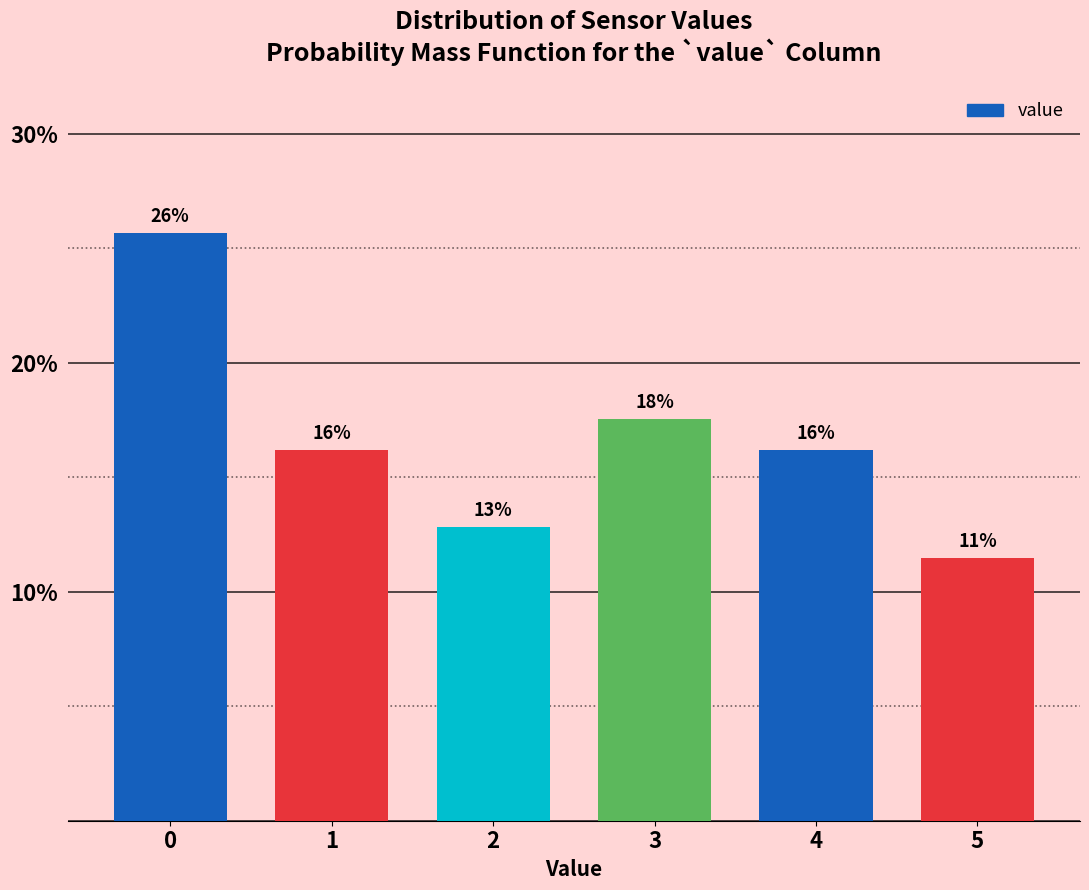

Are the bars horizontal?

No